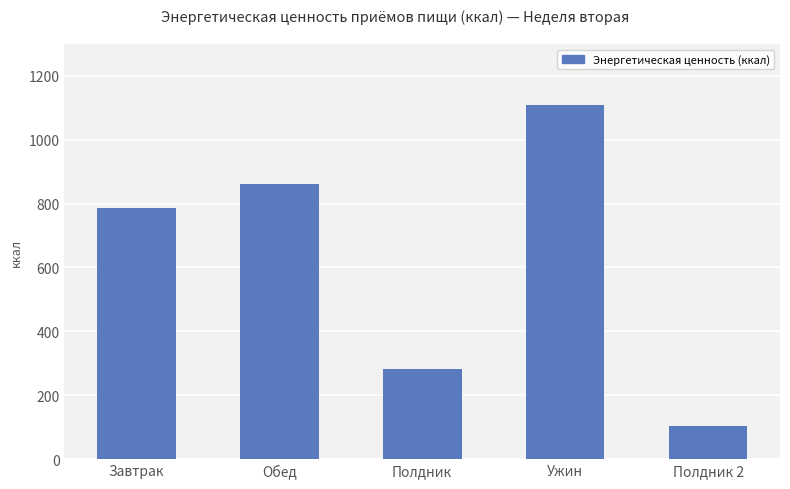

Which has a higher value, Ужин or Полдник?

Ужин